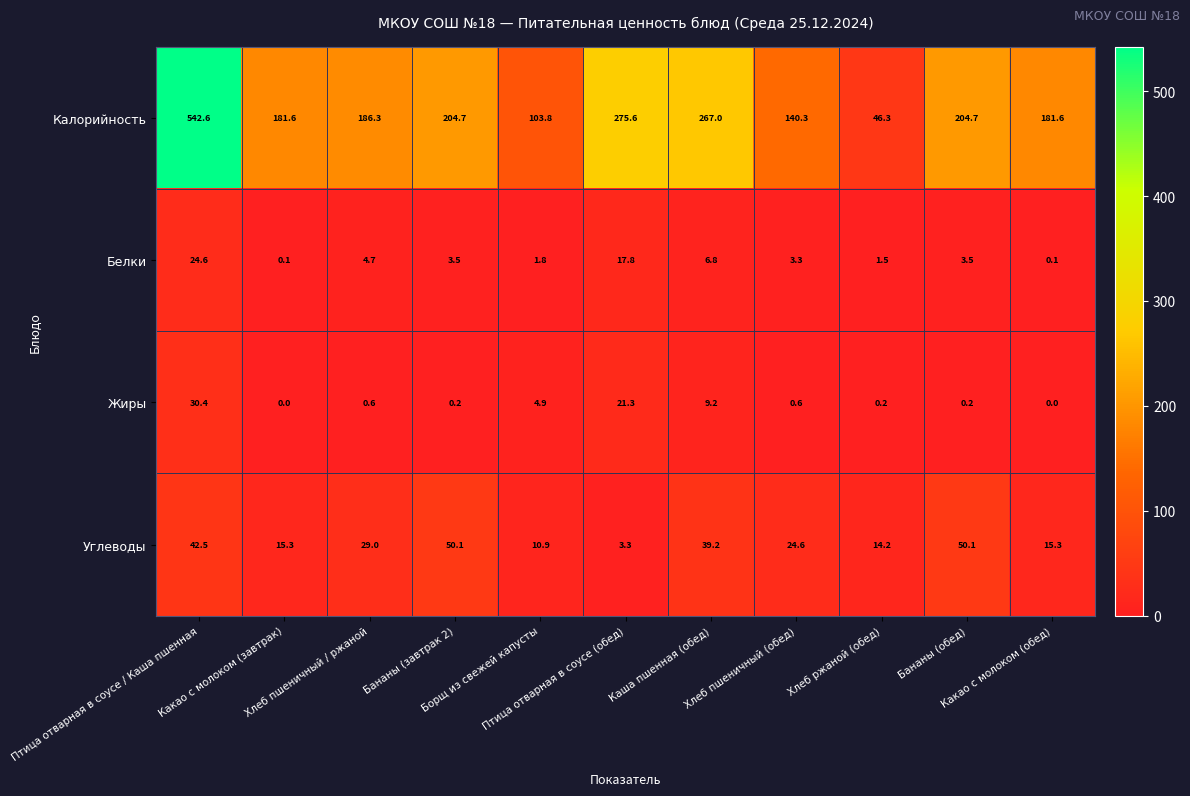

Which series has the widest spread of values?

Калорийность